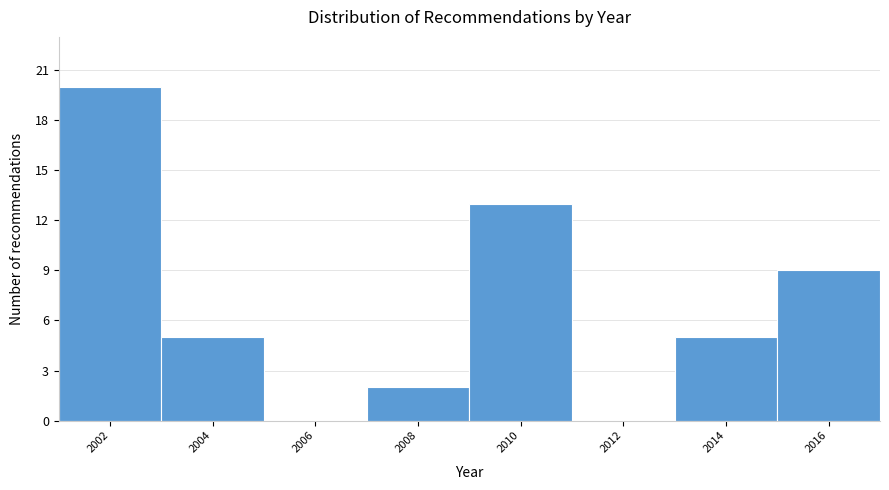

Reading left to right, extract all data points from this chart.

2002=20	2004=5	2006=0	2008=2	2010=13	2012=0	2014=5	2016=9